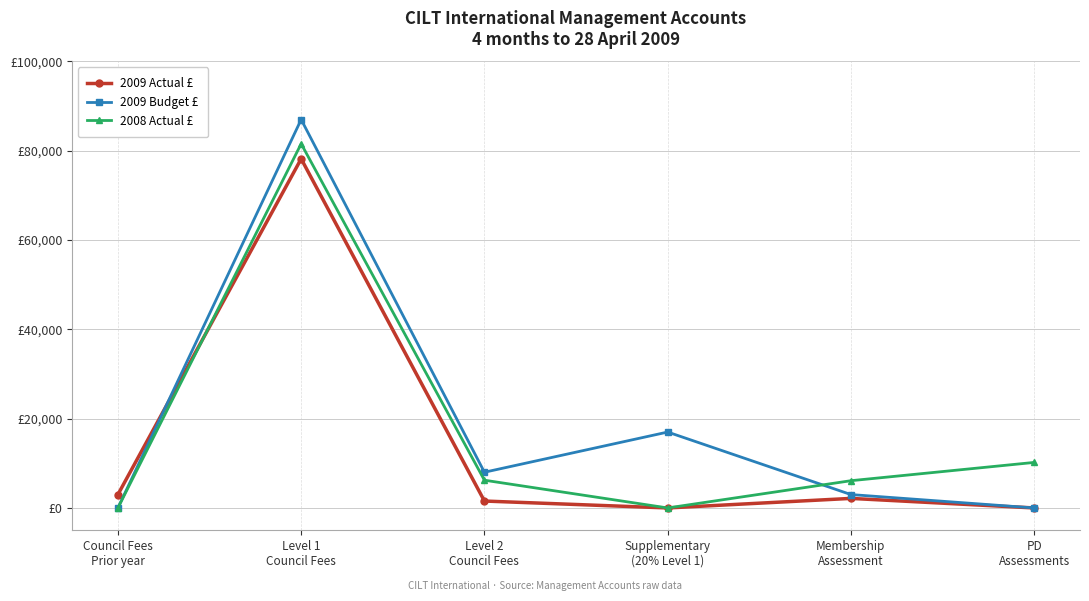

What are all the series names shown in the legend?

2009 Actual £, 2009 Budget £, 2008 Actual £